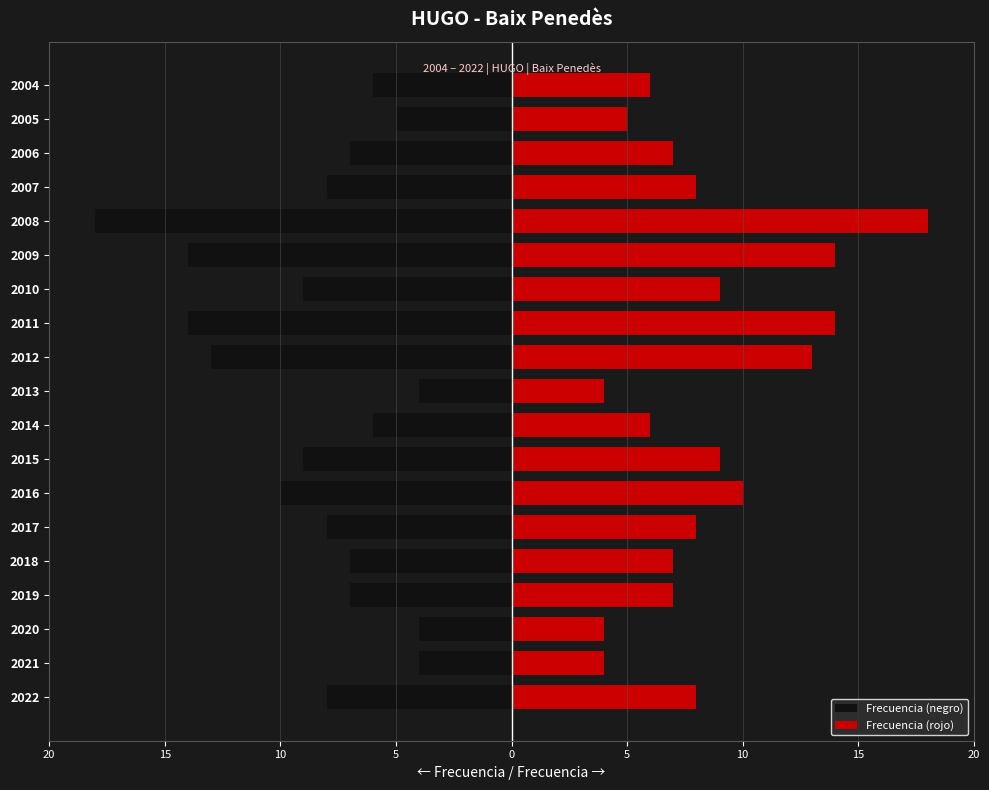

Does the chart contain stacked bars?

No